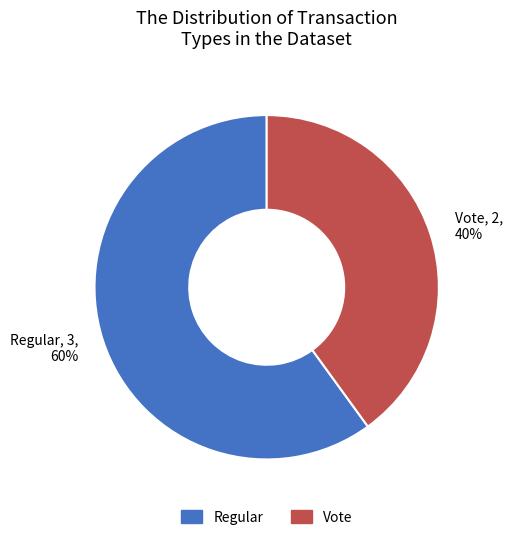

Count the number of slices in the pie.

2